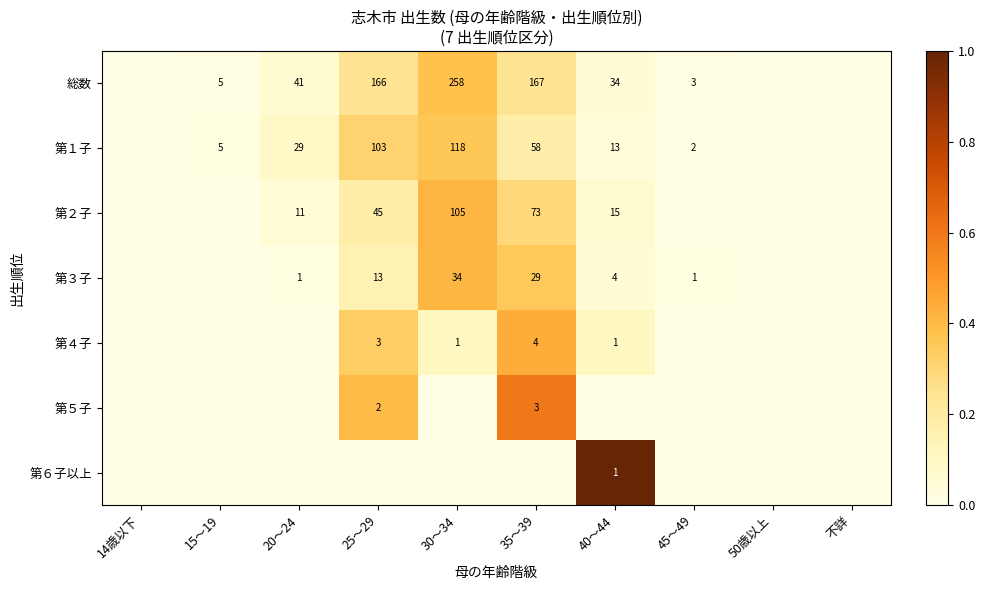

Is it true that 第３子 equals 34 at 30～34?

True